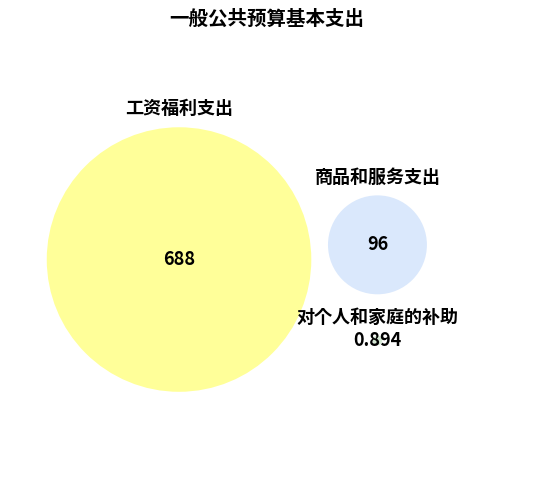

What is the largest slice in the pie chart?

工资福利支出